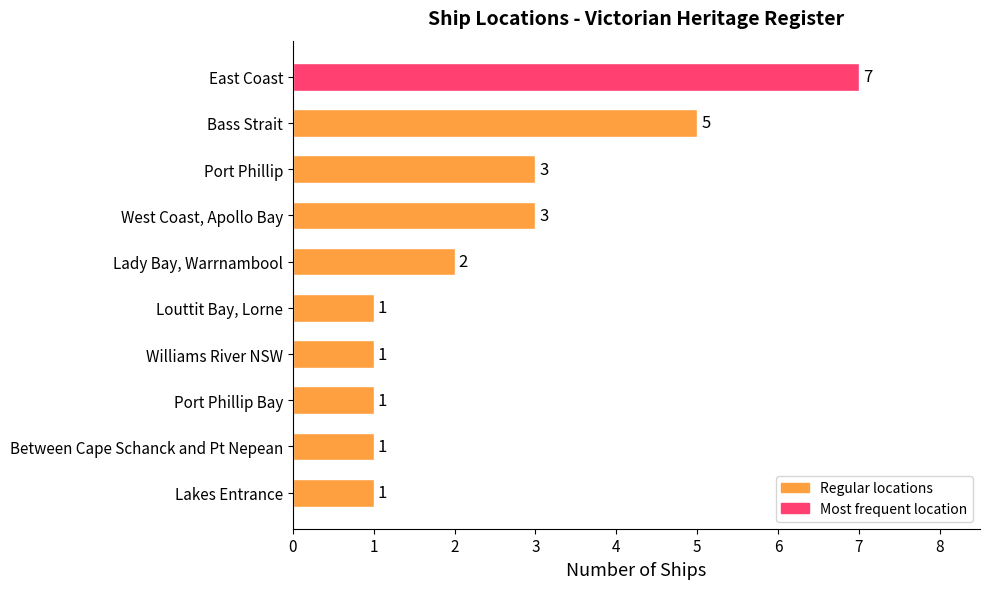

What is the sum of the values at Bass Strait and Williams River NSW?

6